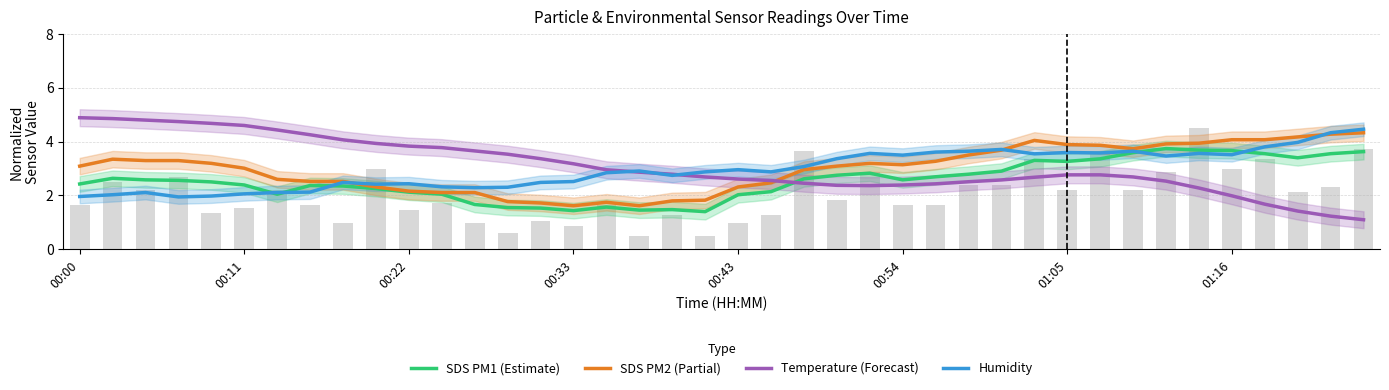

How many values in the BME280_temperature series exceed 2?

35